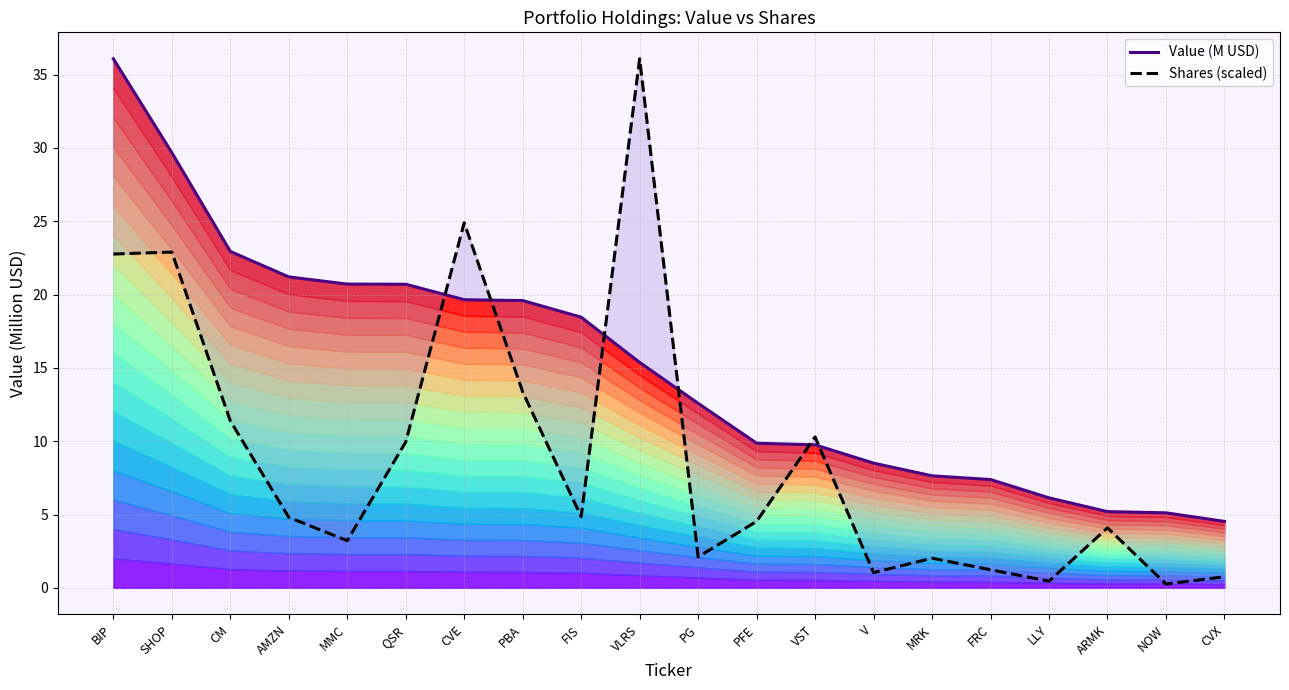

How many intersections are there between Shares (scaled) and Value (M USD)?

6